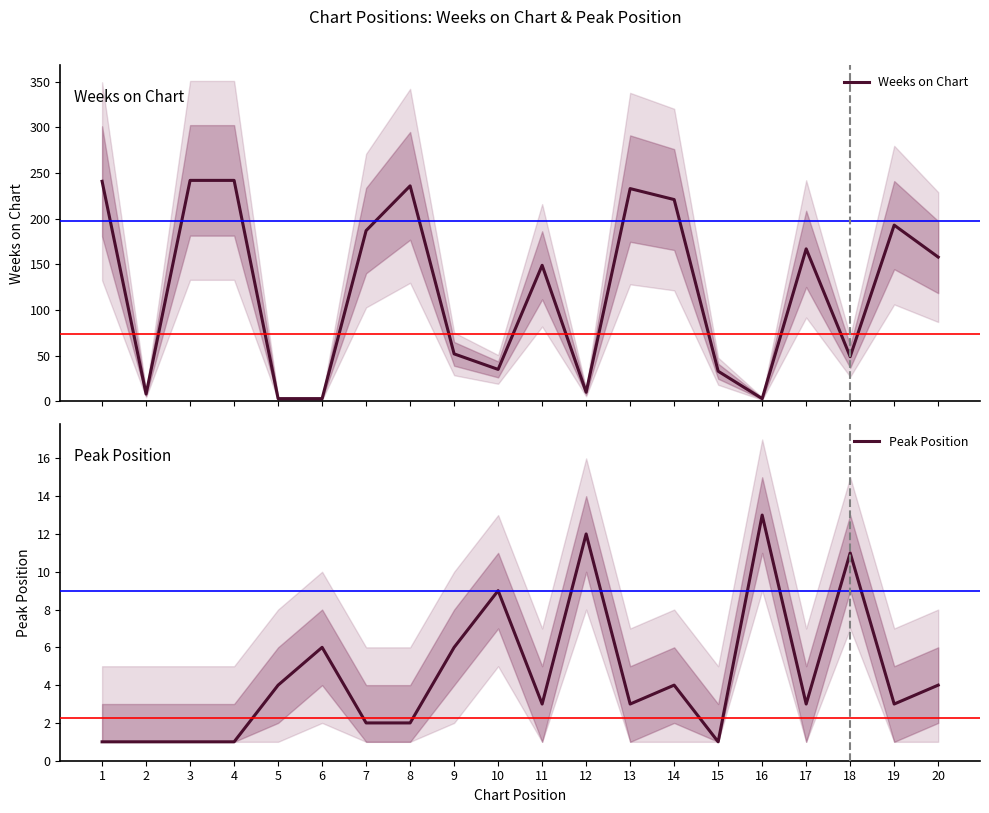

What are all the series names shown in the legend?

Weeks on Chart, Peak Position